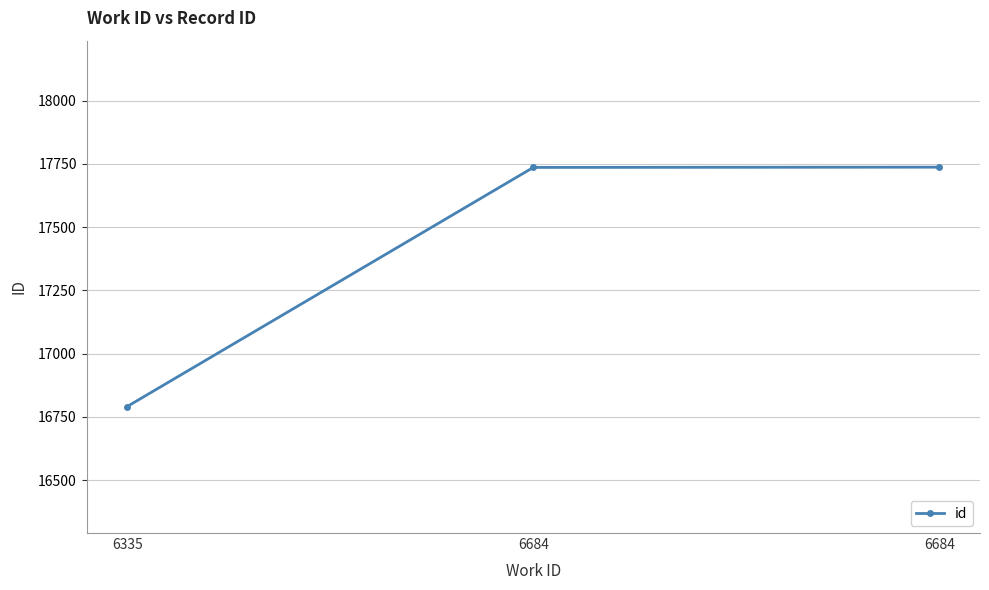

Does the chart have visible grid lines?

Yes